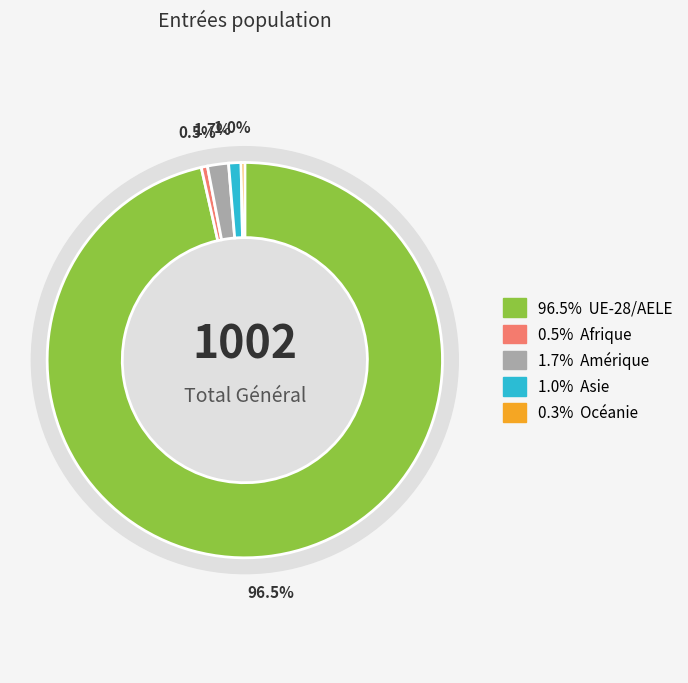

What is the change in value from Afrique to Océanie?

-2